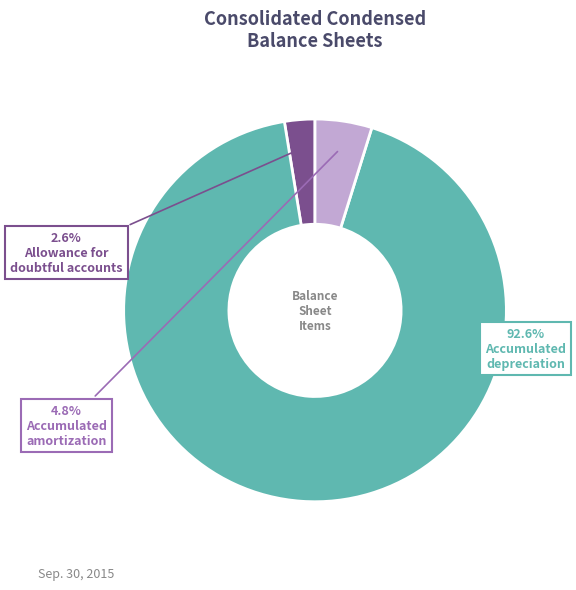

Is there a majority slice in this chart?

Yes